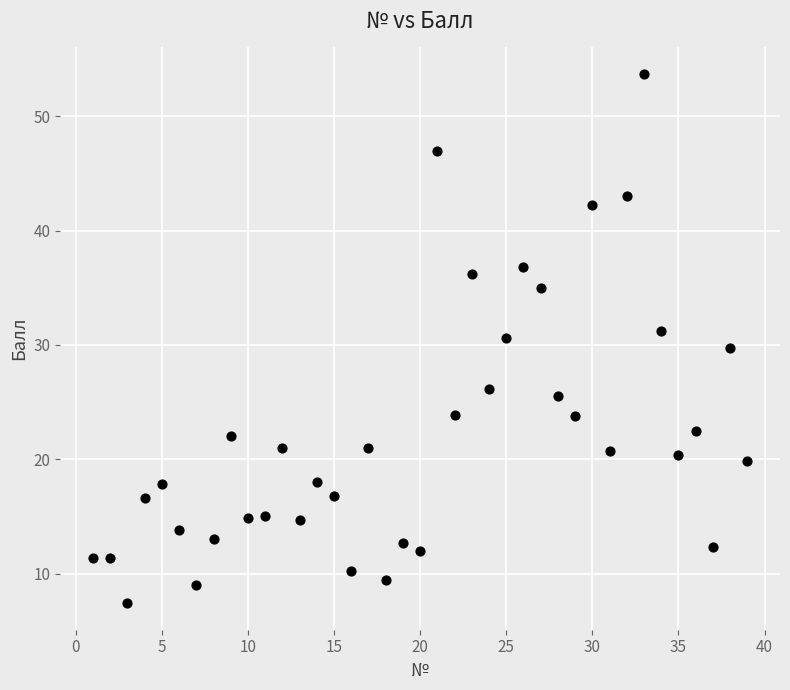

What is the range of Y values (max minus min)?

46.3